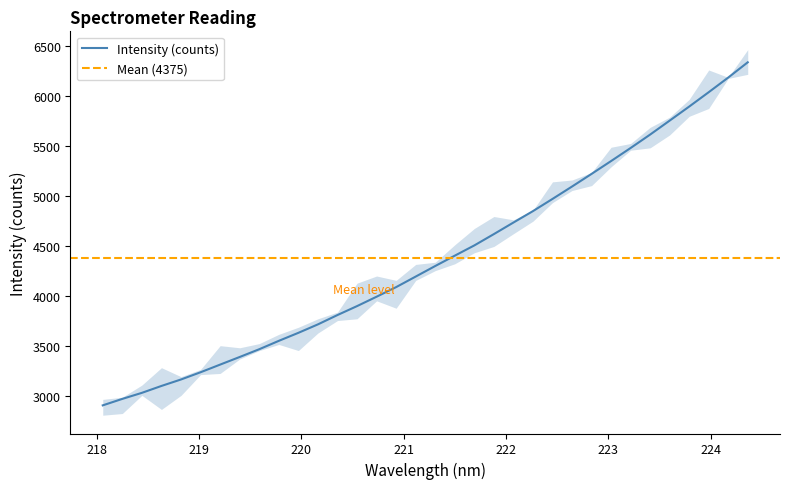

How many distinct data groups are displayed?

1